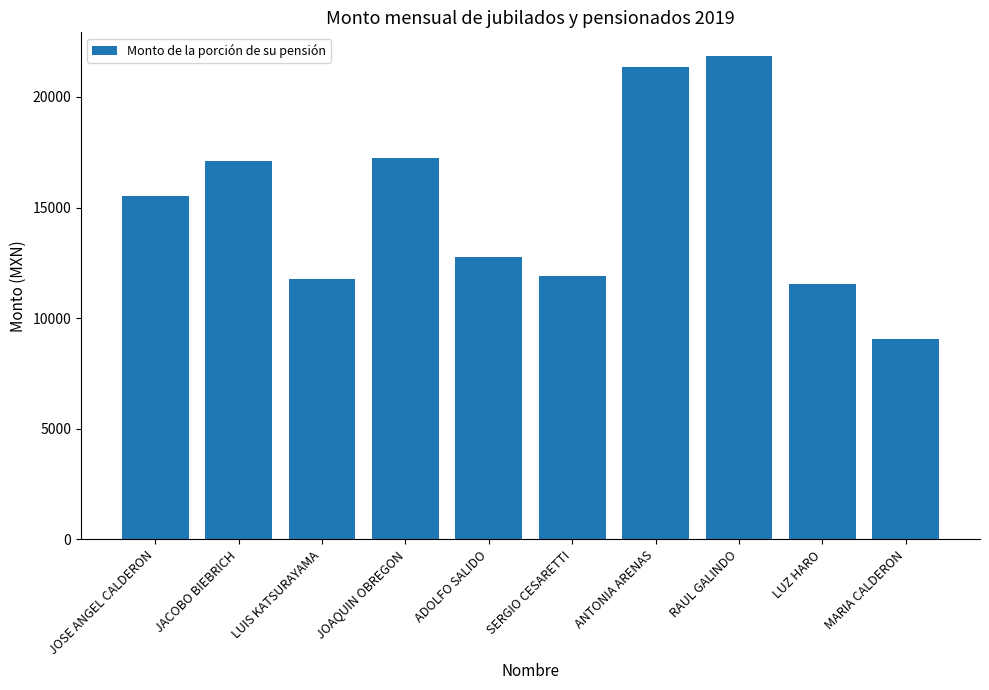

What is the sum of all values?

150160.7